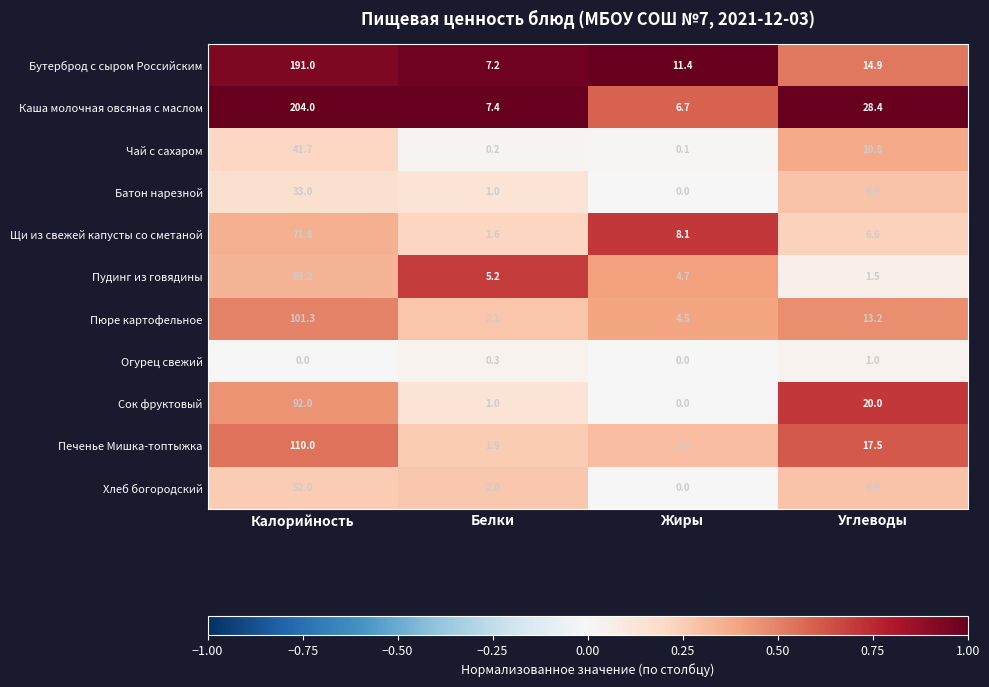

Rank the series by their maximum value, from lowest to highest.

Огурец свежий, Батон нарезной, Чай с сахаром, Хлеб богородский, Пудинг из говядины, Щи из свежей капусты со сметаной, Сок фруктовый, Пюре картофельное, Печенье Мишка-топтыжка, Бутерброд с сыром Российским, Каша молочная овсяная с маслом